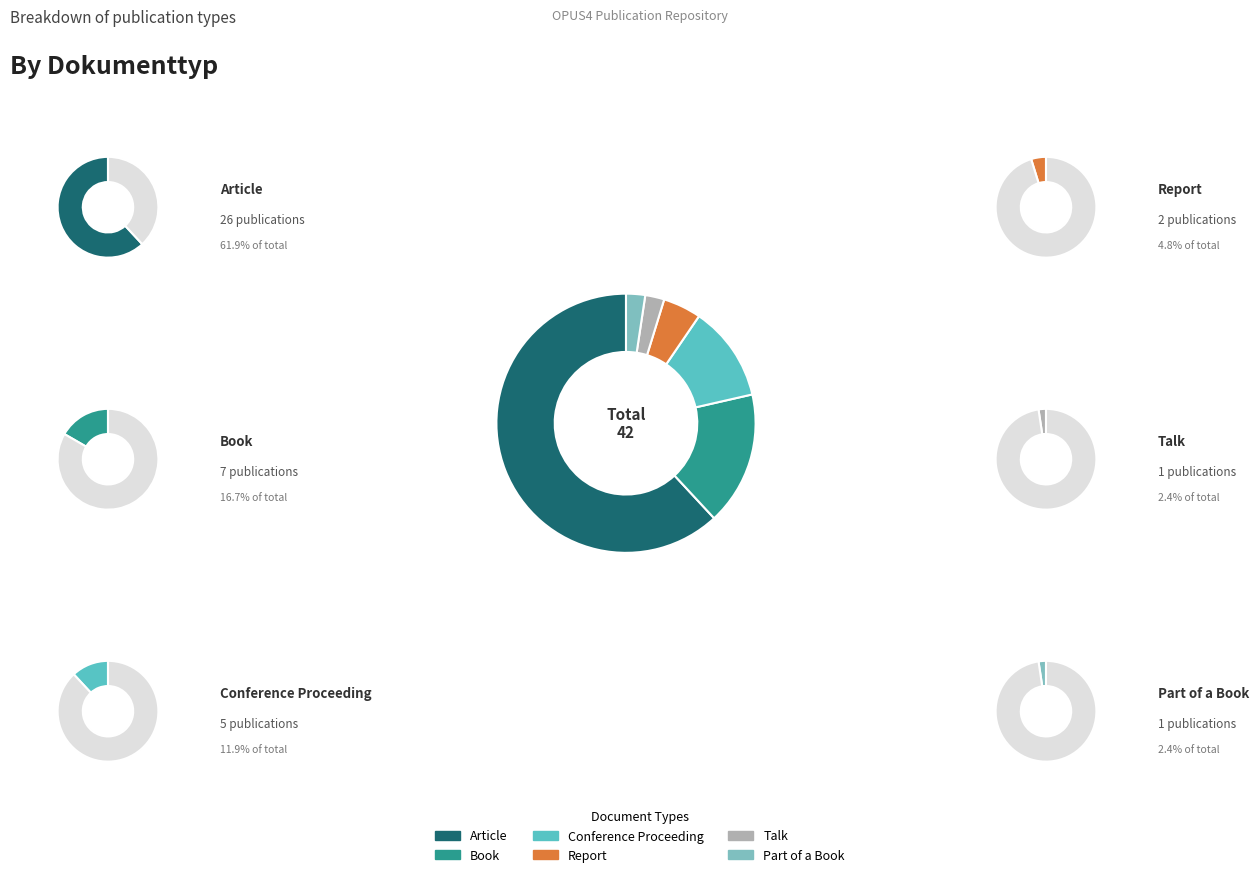

What is the change in value from Article to Part of a Book?

-25